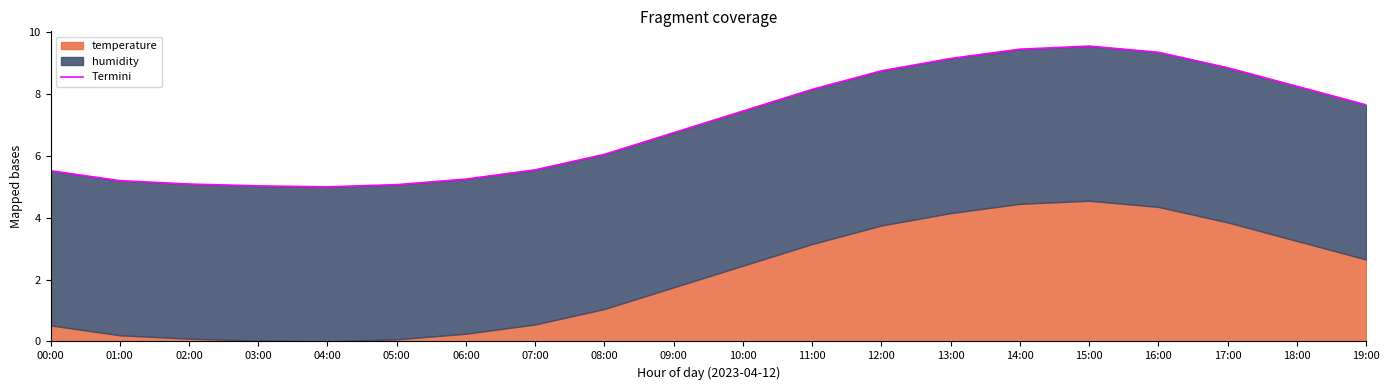

Reading left to right, extract all data points from this chart.

5.5	5.2	5.1	5.0	5.0	5.1	5.2	5.5	6.0	6.8	7.5	8.2	8.8	9.2	9.4	9.6	9.3	8.8	8.2	7.7